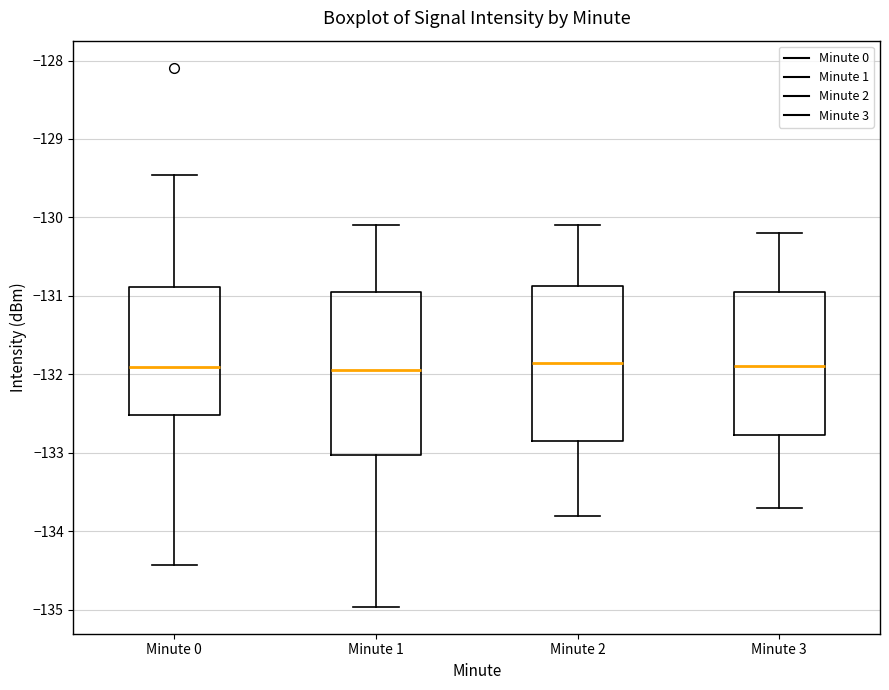

Reading left to right, transcribe this box plot: for each box, give where its median line is, the range the box spans, and where its two whiskers end, as read against the y-axis. The values are not printed on the chart, so give them approximately, as read against the axis.

Minute 0: median -131.9, box -132.5 to -130.9, whiskers -134.4 to -129.5
Minute 1: median -131.9, box -133.0 to -130.9, whiskers -135.0 to -130.1
Minute 2: median -131.8, box -132.8 to -130.9, whiskers -133.8 to -130.1
Minute 3: median -131.9, box -132.8 to -130.9, whiskers -133.7 to -130.2